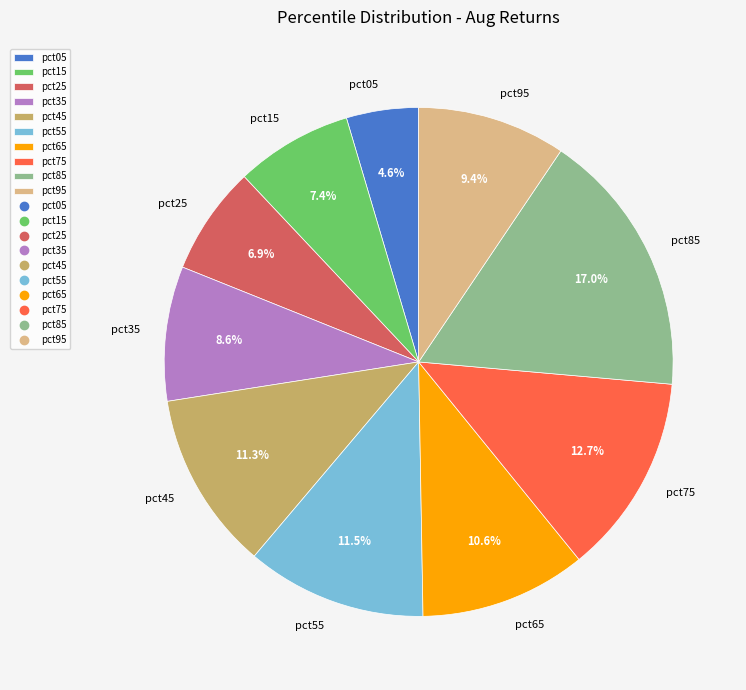

Which slice is the largest?

pct85